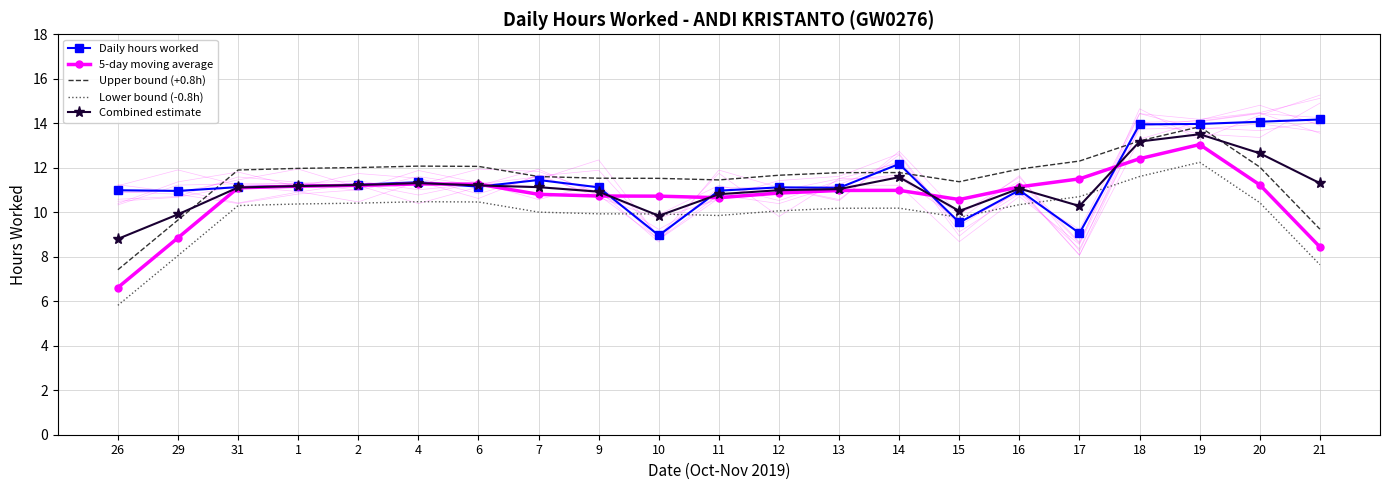

What is the approximate value of Upper bound (+0.8h) at 6?

12.1